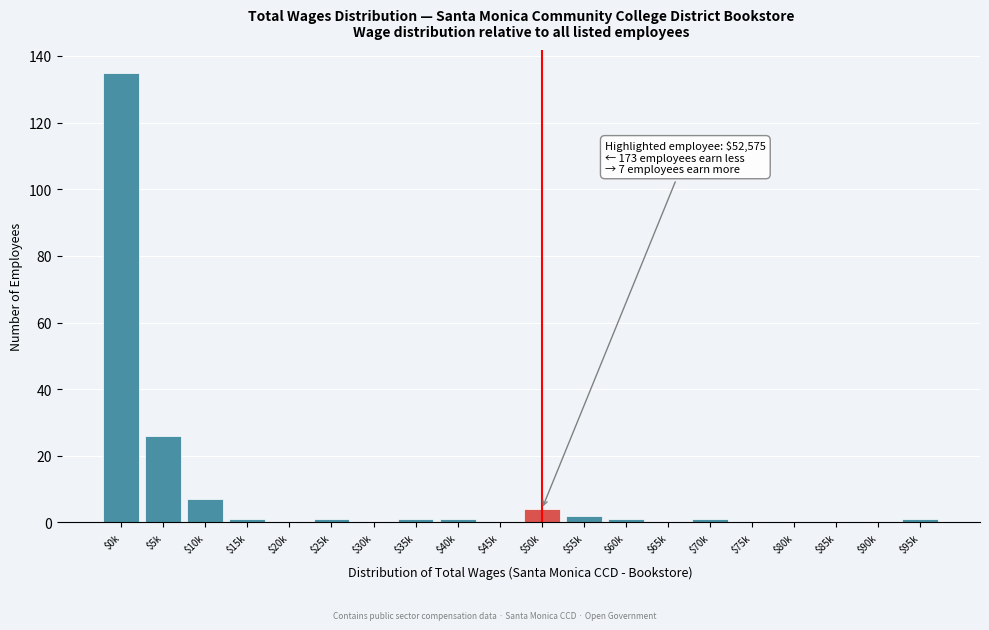

Which label corresponds to the largest value in the chart?

$0k